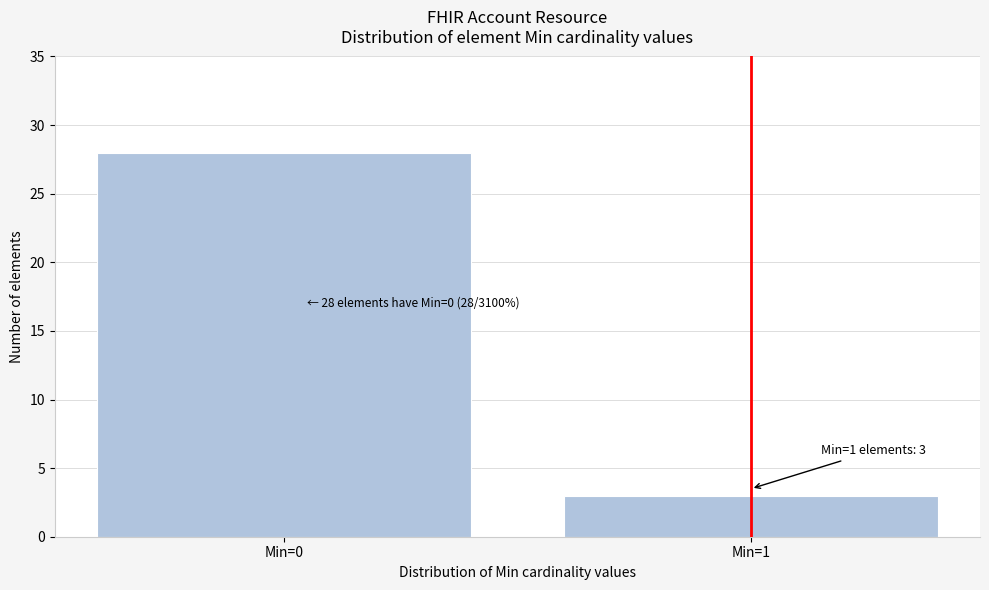

Reading right to left, what are all the values shown in this chart?

3	28